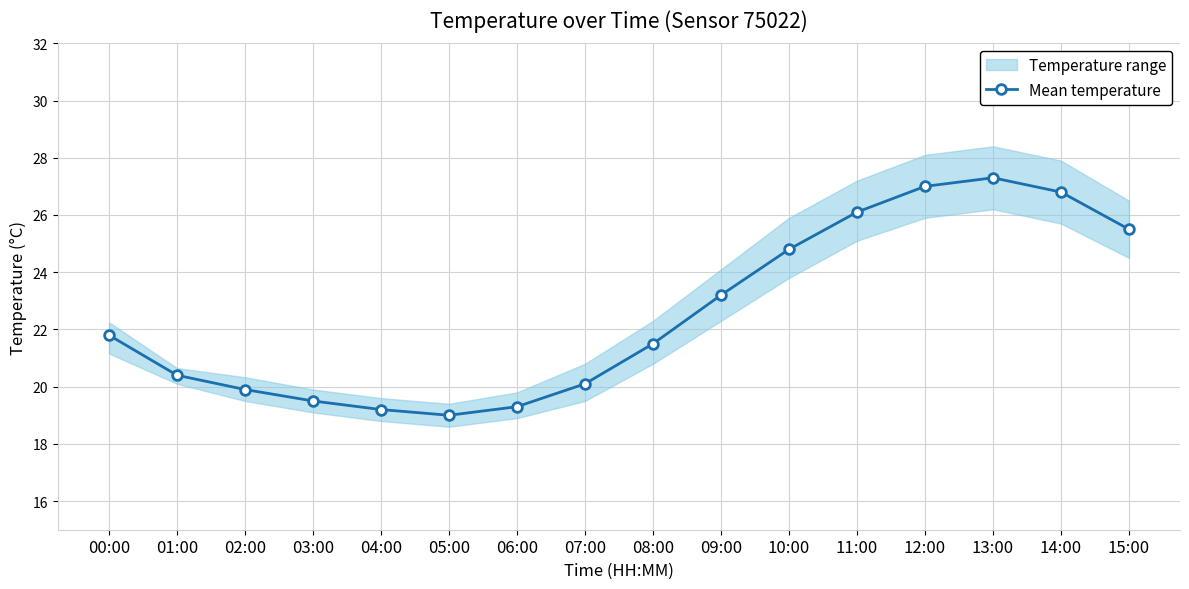

What is the sum of all values?

361.4